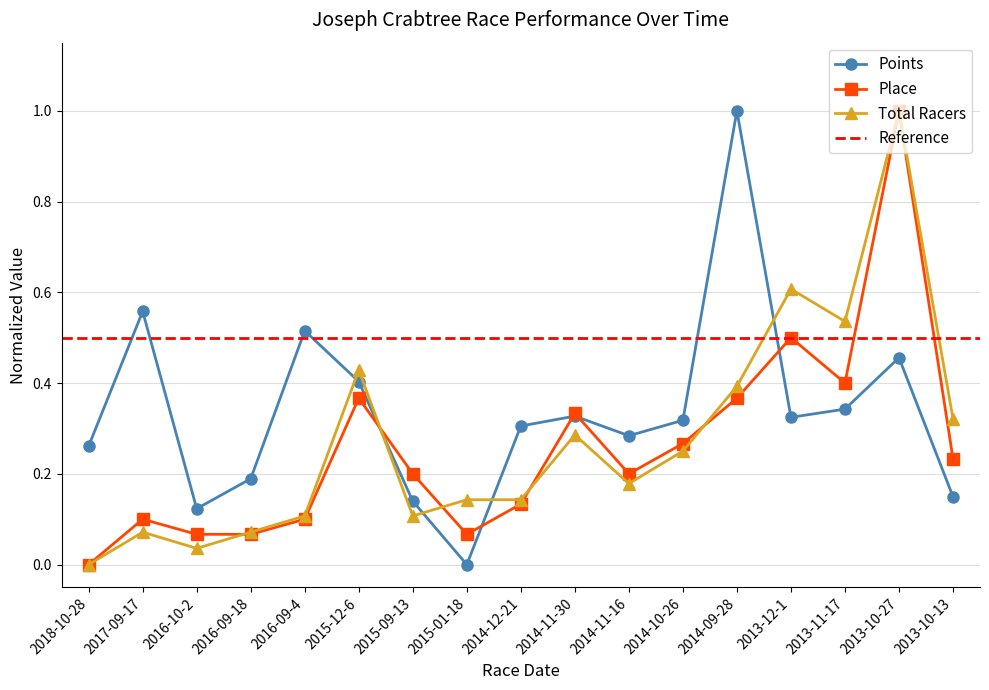

At which category does the chart reach its minimum across all series?

2015-01-18